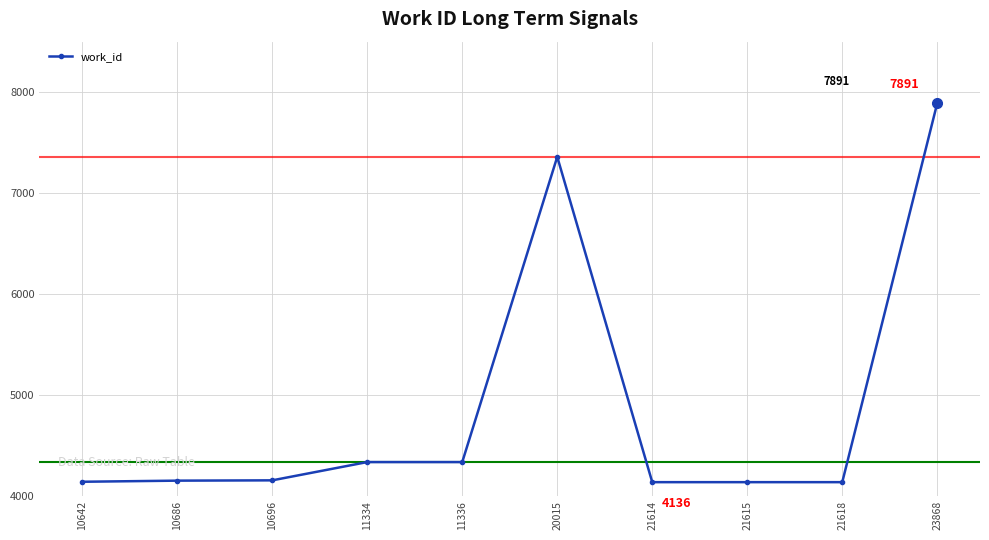

Does the chart have visible grid lines?

Yes